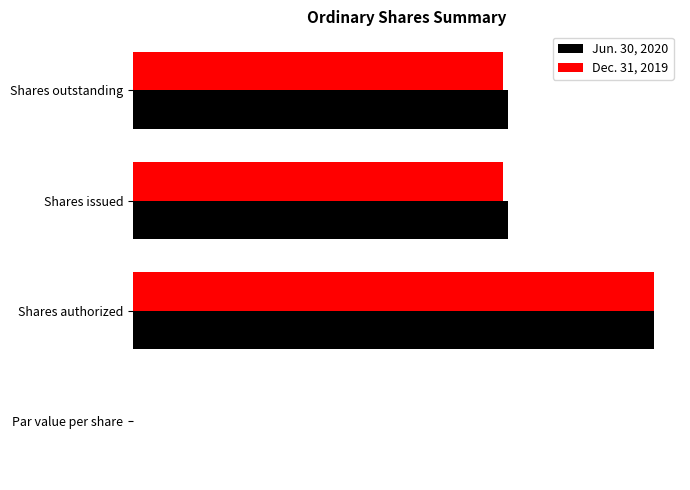

What is the average value of the Dec. 31, 2019 series?

3628915